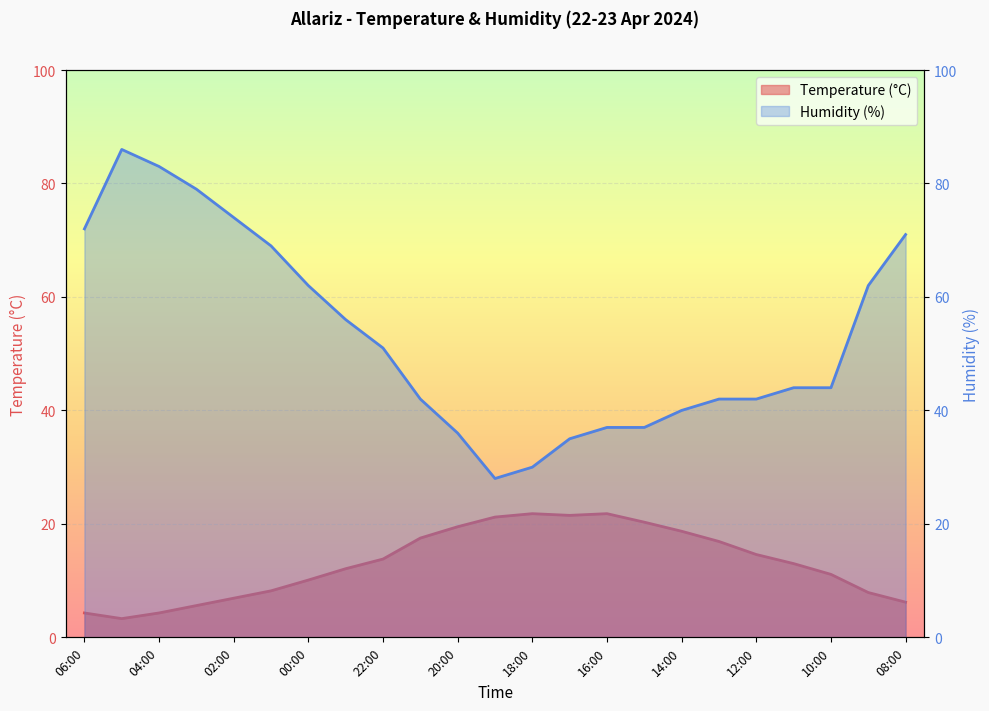

What is the label of the 22nd point from the left?

09:00